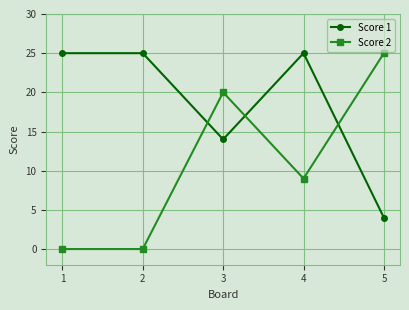

Which category has the highest value in the Score 2 series?

5